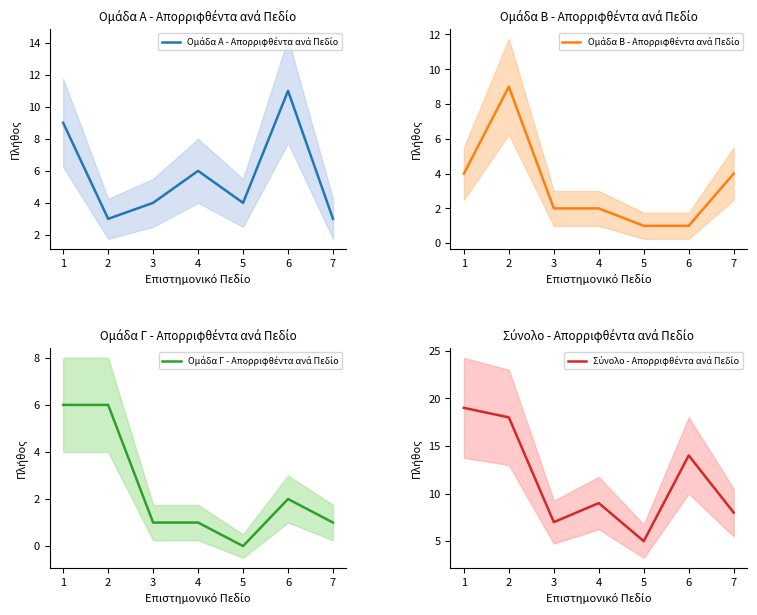

Reading left to right, list all the values displayed in this chart.

Ομάδα Α - Απορριφθέντα ανά Πεδίο: 1=9	2=3	3=4	4=6	5=4	6=11	7=3
Ομάδα Β - Απορριφθέντα ανά Πεδίο: 1=4	2=9	3=2	4=2	5=1	6=1	7=4
Ομάδα Γ - Απορριφθέντα ανά Πεδίο: 1=6	2=6	3=1	4=1	5=0	6=2	7=1
Σύνολο - Απορριφθέντα ανά Πεδίο: 1=19	2=18	3=7	4=9	5=5	6=14	7=8